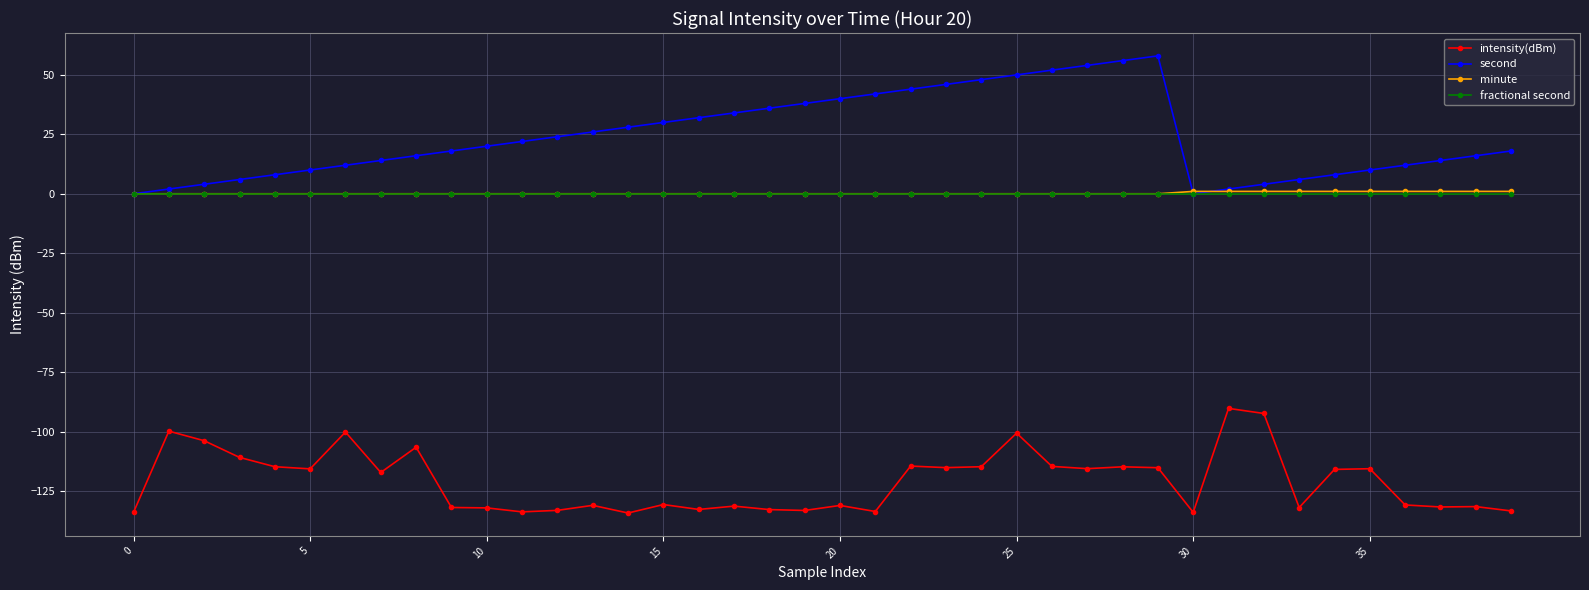

Which series has the widest spread of values?

second